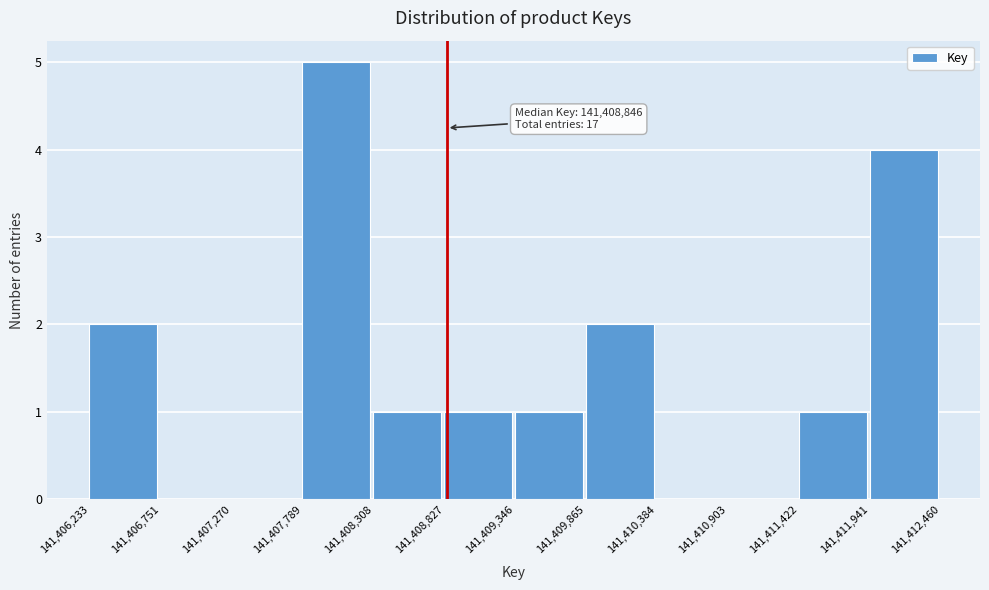

Over which range of the x-axis is the bar tallest?

141,407,789 to 141,408,308